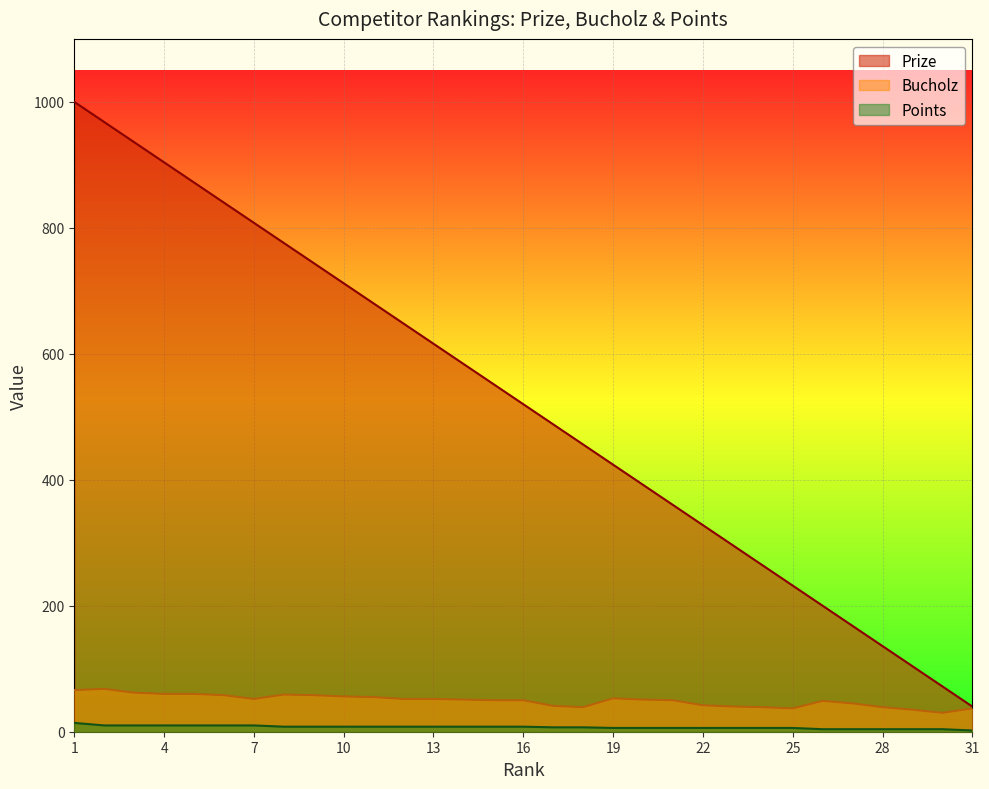

True or false: Bucholz and Points intersect in this chart.

False